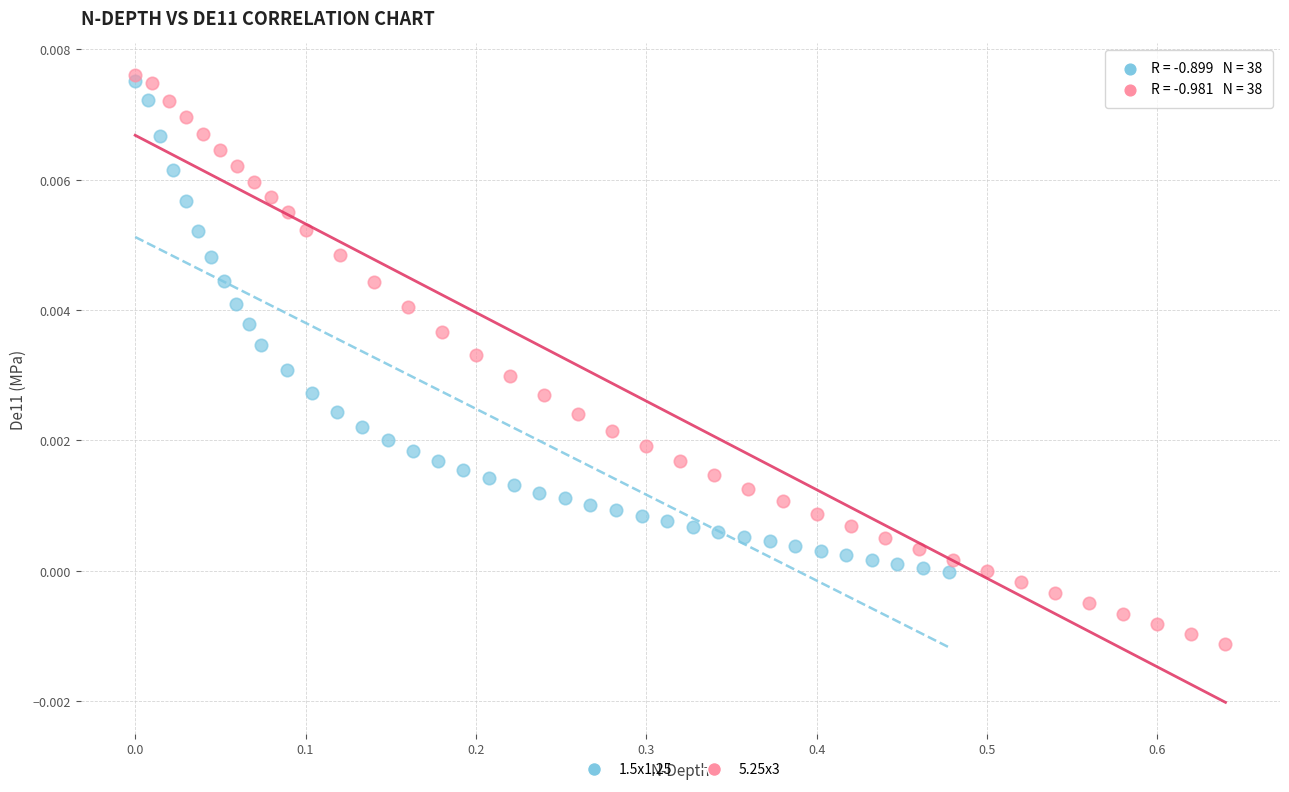

Which series reaches the maximum Y coordinate?

5.25x3